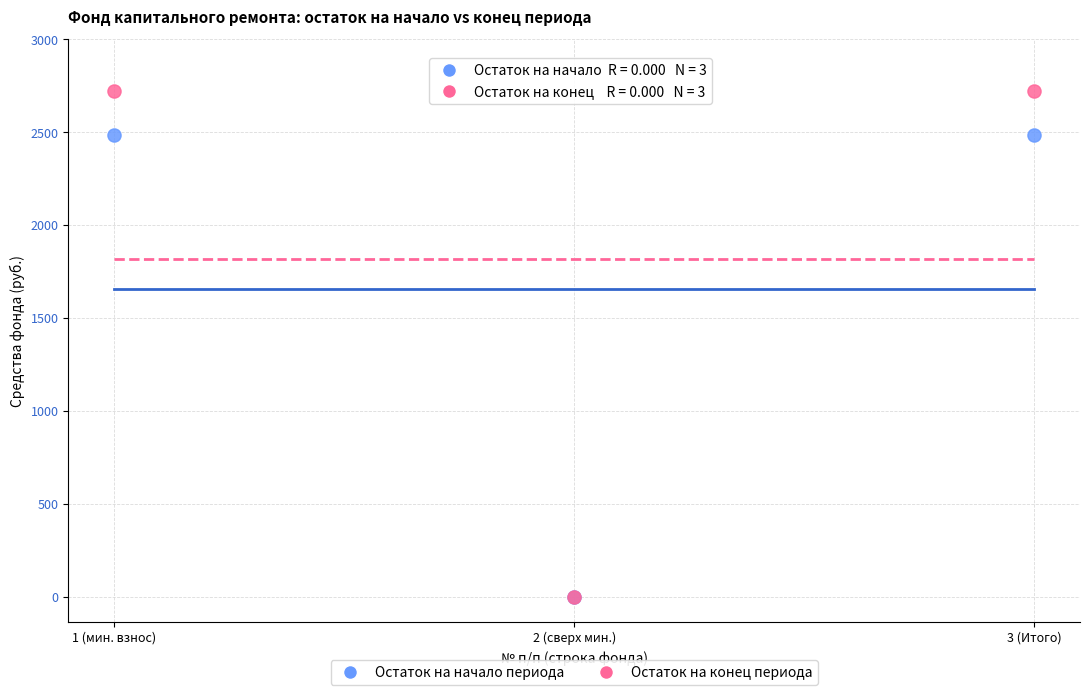

What are all the series names shown in the legend?

Остаток на начало периода, Остаток на конец периода